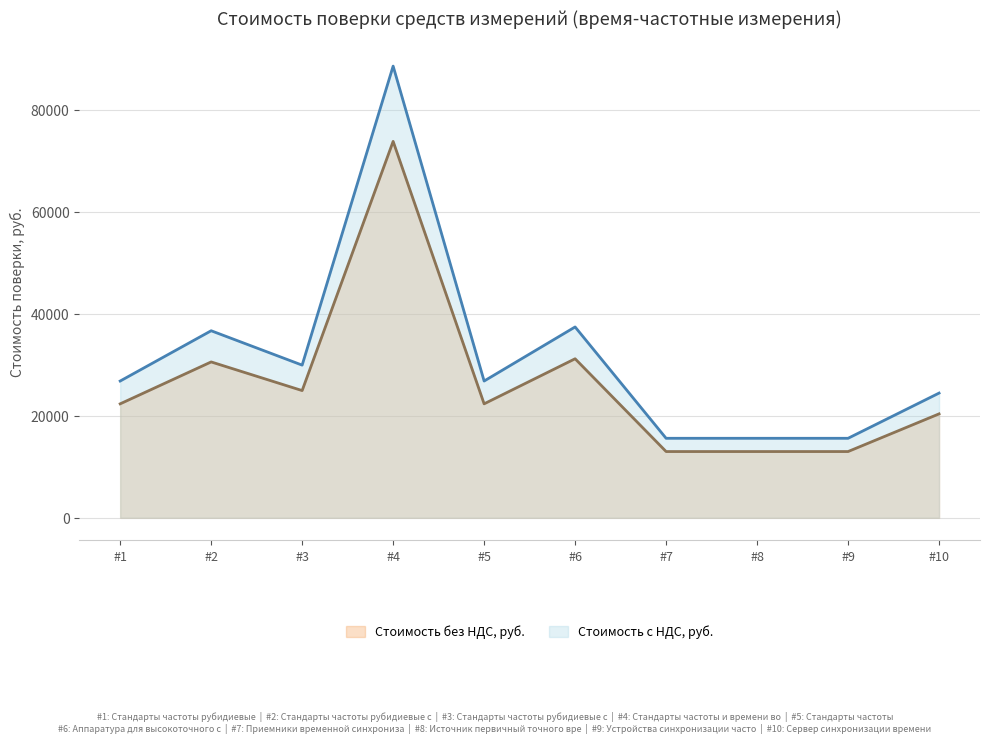

What is the greatest value displayed?

88608